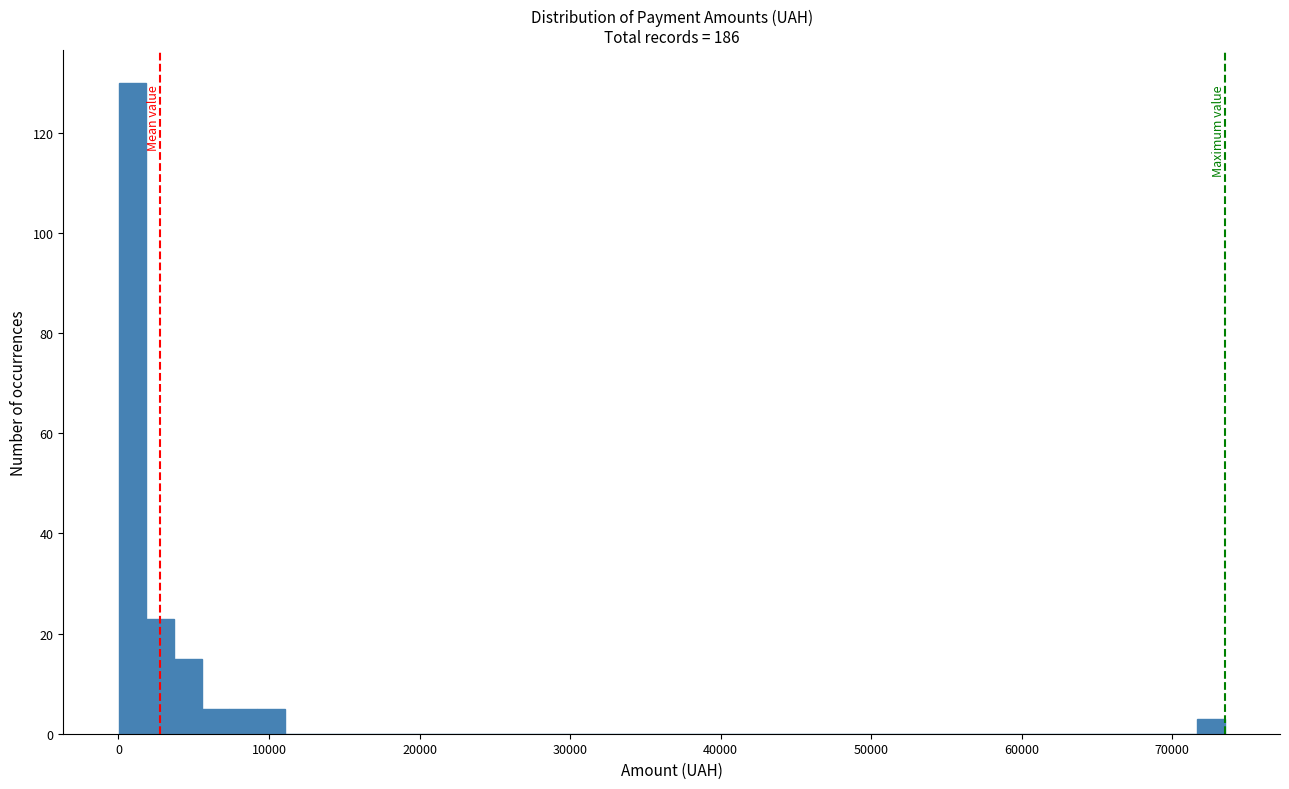

Around what value on the x-axis is the tallest bar? Give the approximate position of its centre, as read against the axis.

1000